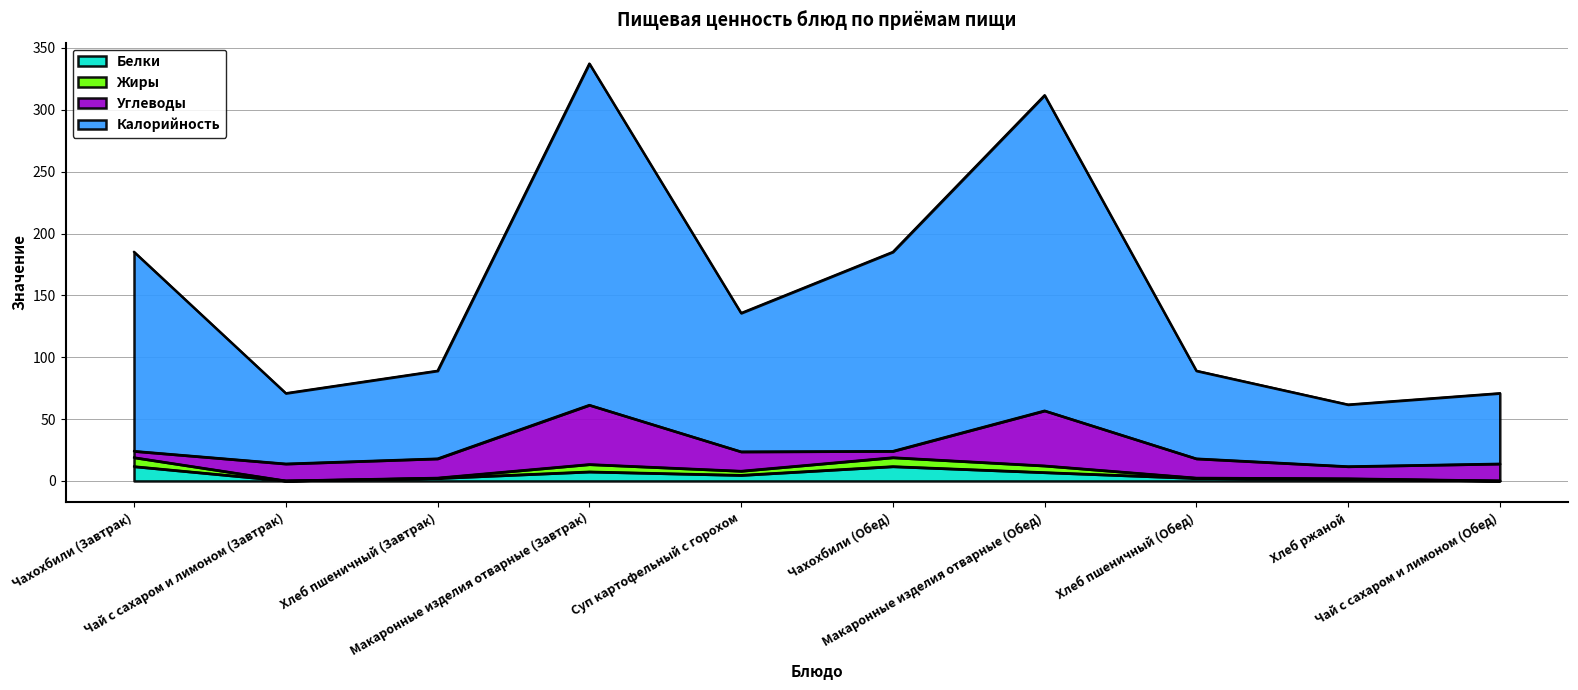

What is the smallest value displayed?

0.2